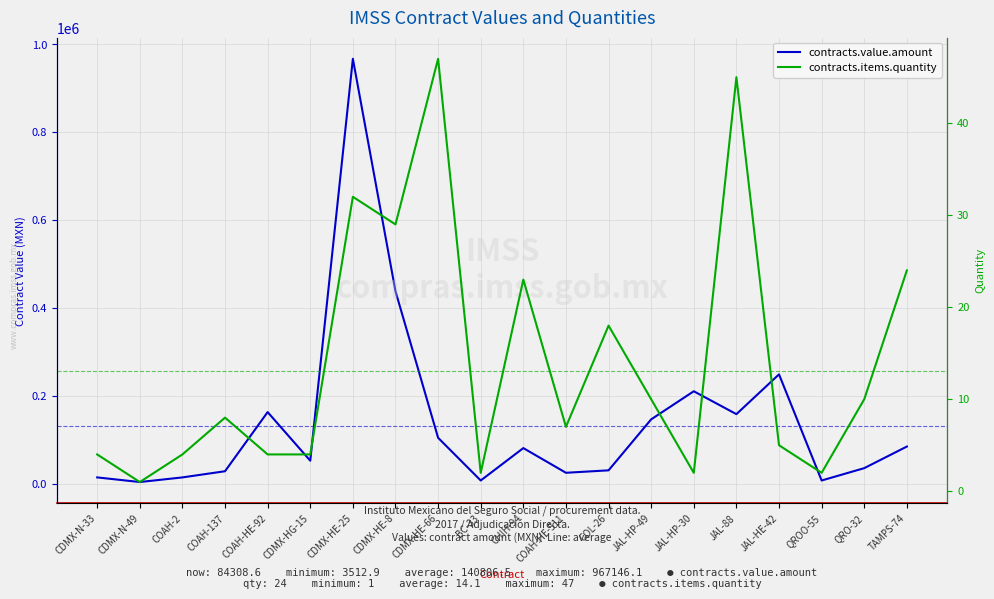

True or false: contracts.items.quantity and contracts.value.amount intersect in this chart.

False